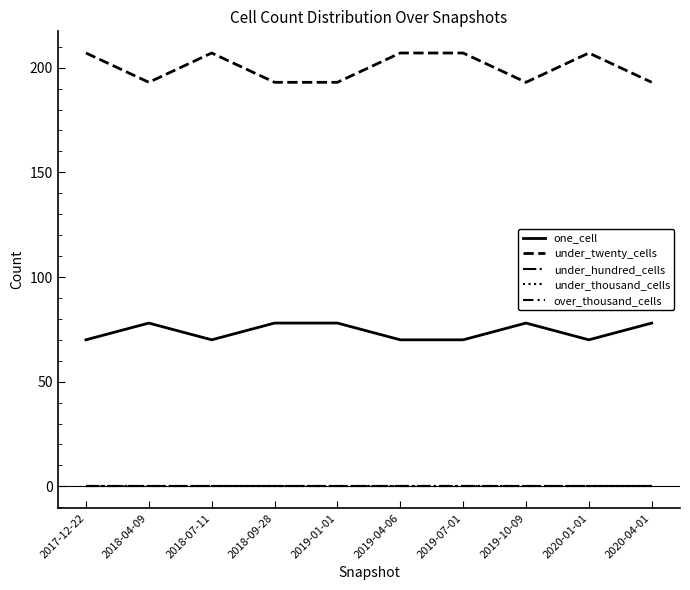

What value does the one_cell series have at 2019-04-06?

70